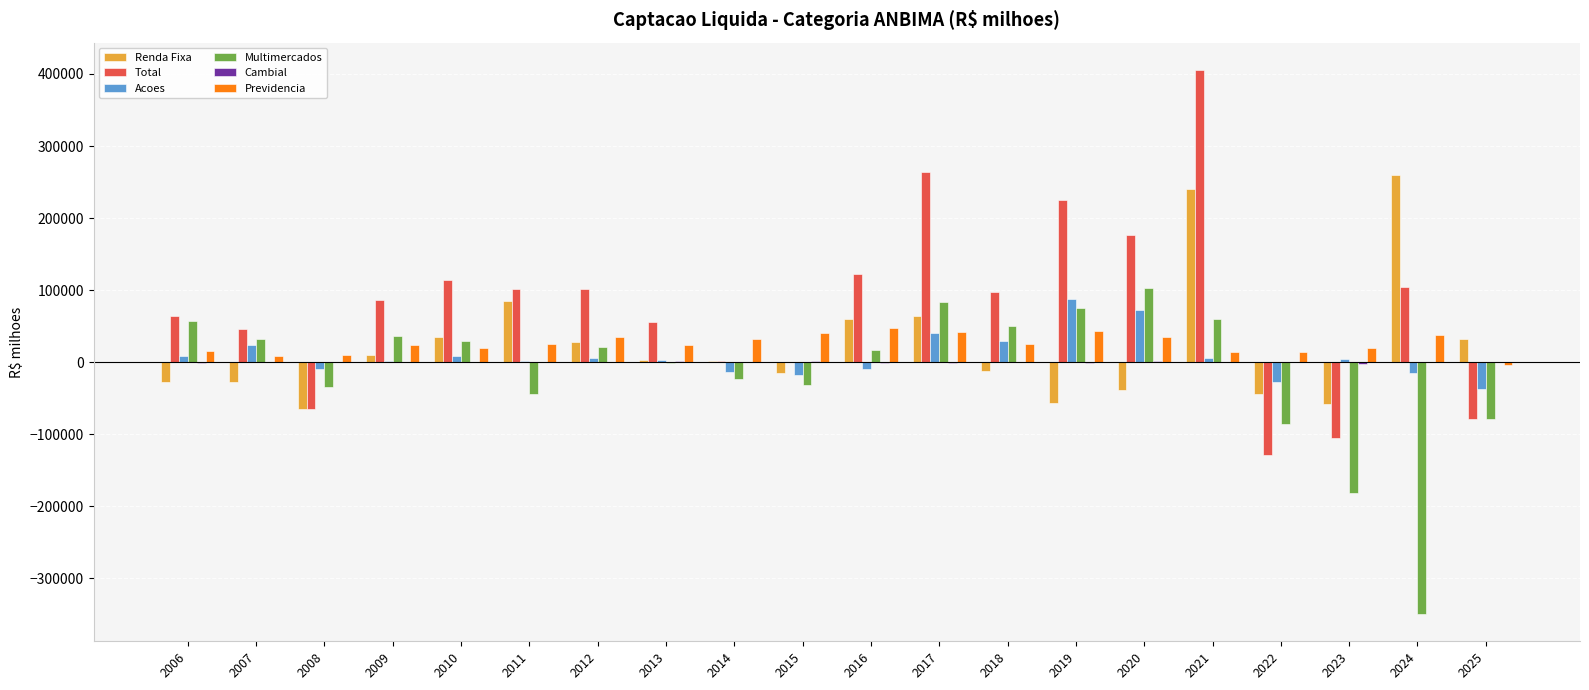

Is the value of Total at 2009 greater than the value of Previdencia at 2022?

Yes